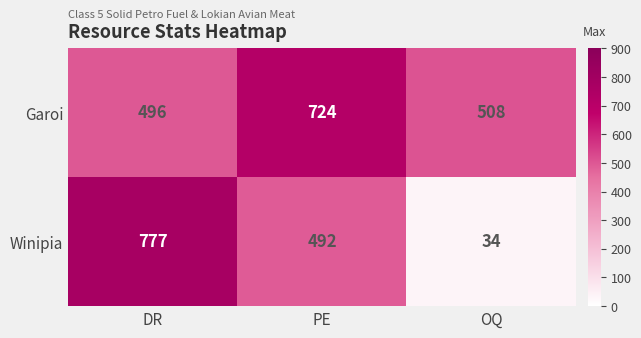

How many data points does each series have?

3